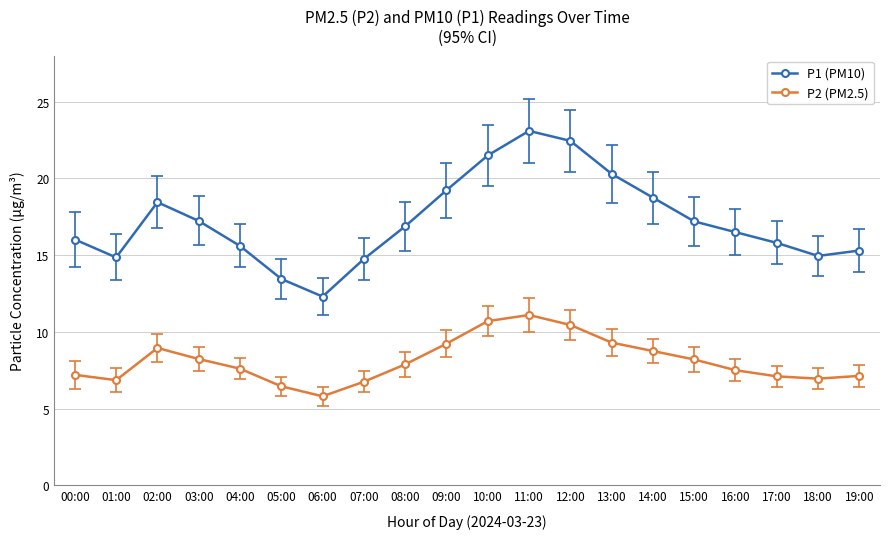

What is the value of the P1 (PM10) point at the 17th from the left?

16.5